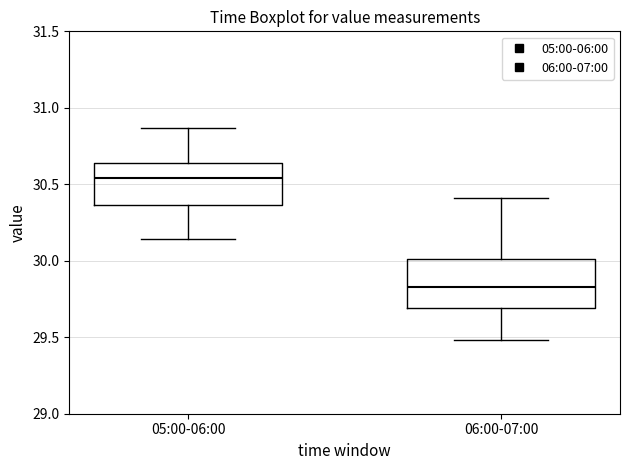

Reading left to right, read every box against the y-axis: the position of its median line, the range the box covers, and the ends of its whiskers. The values are not printed on the chart, so give them approximately, as read against the axis.

05:00-06:00: median 30.55, box 30.35 to 30.65, whiskers 30.15 to 30.85
06:00-07:00: median 29.85, box 29.70 to 30.00, whiskers 29.50 to 30.40